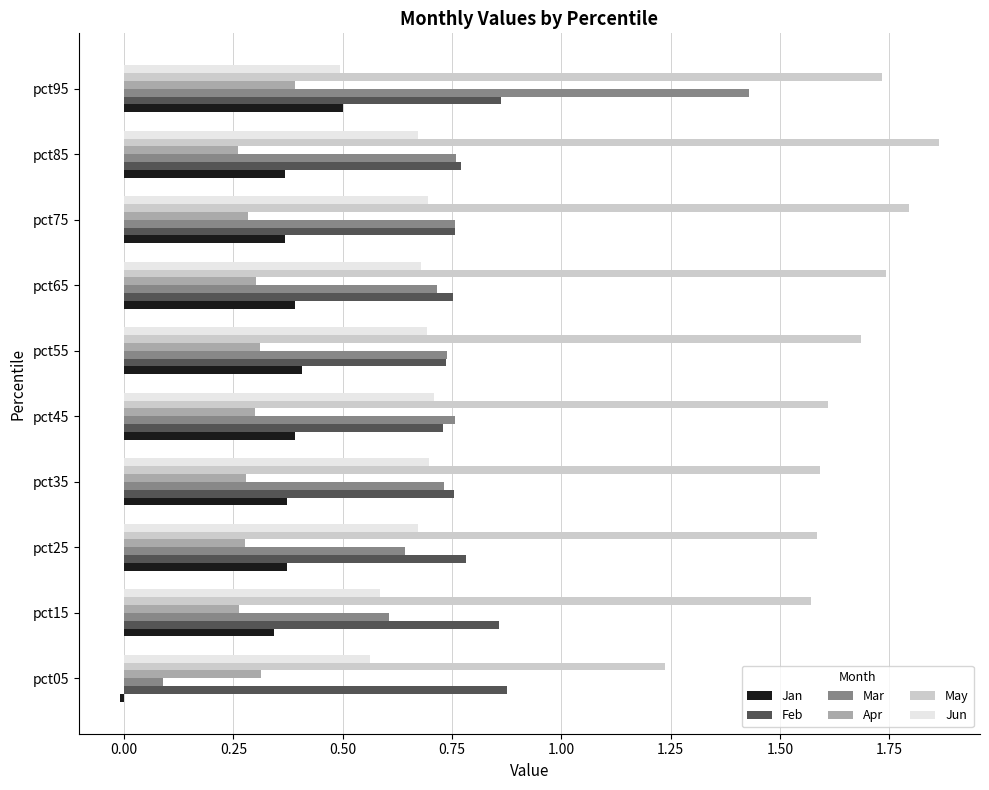

The value of May at pct95 is 0.5. True or false?

False